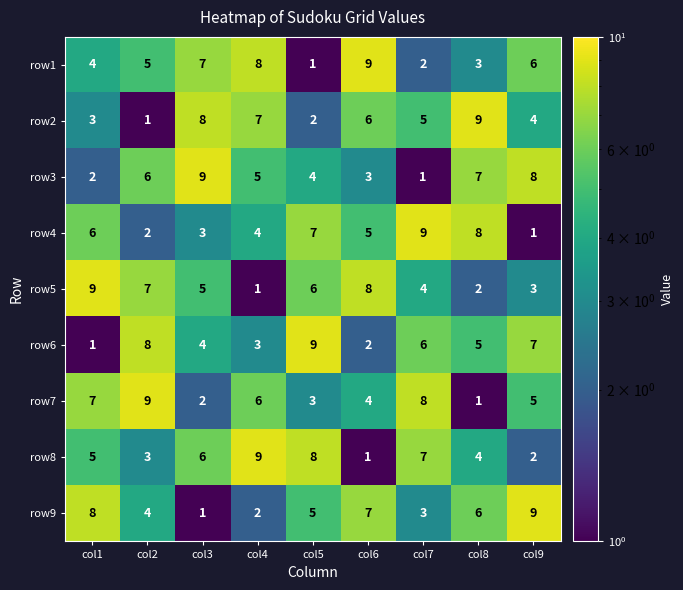

What is the total value across all series at col9?

45